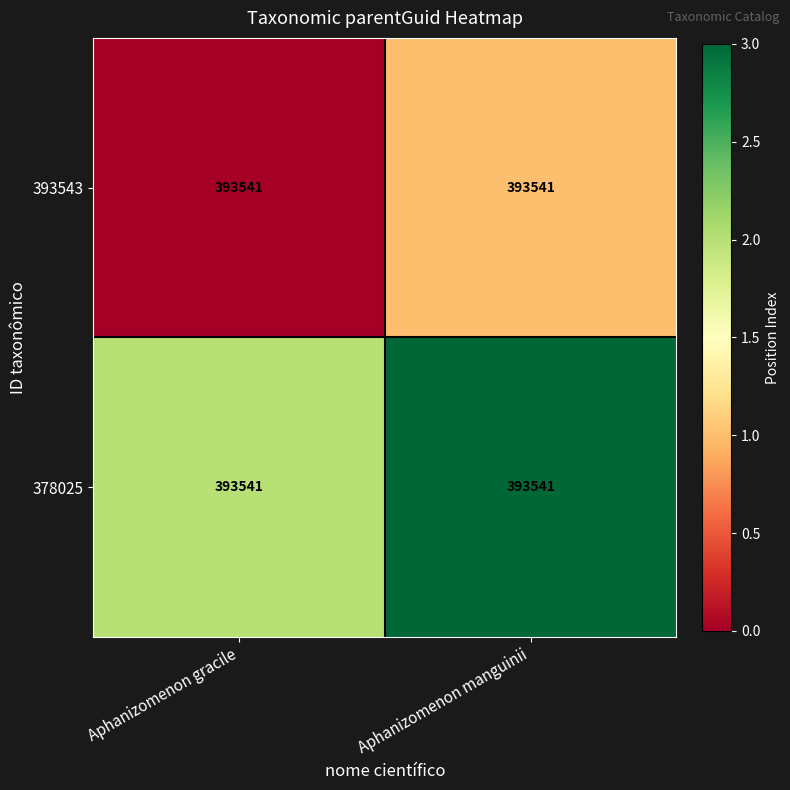

At which category is the sum across all series the highest?

Aphanizomenon manguinii